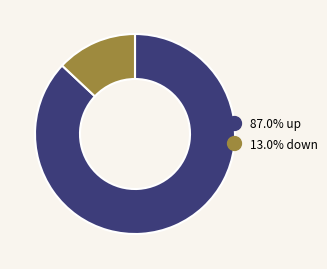

Does any single category account for the majority?

Yes